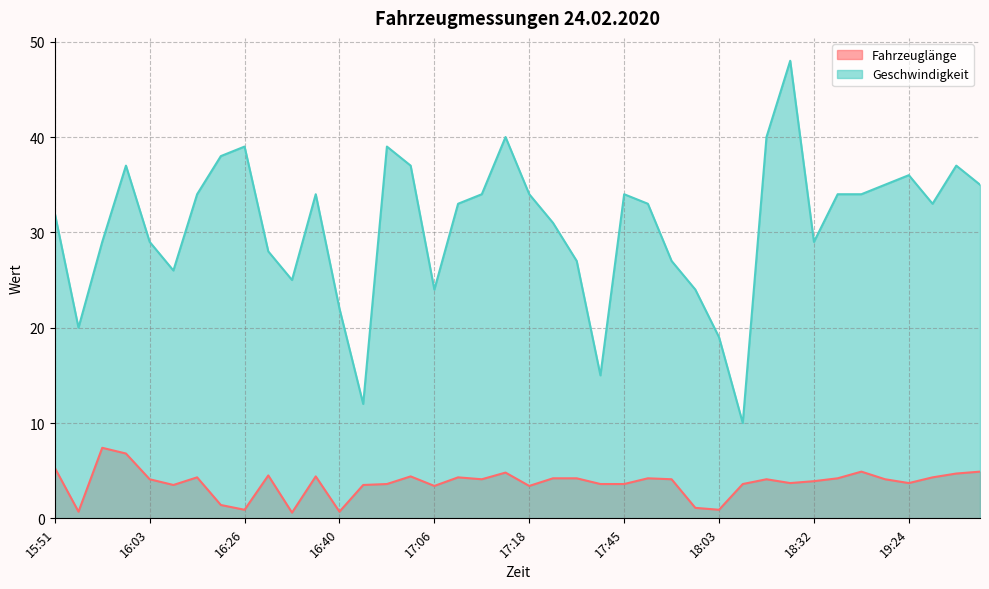

What is the average value of the Fahrzeuglänge series?

3.7